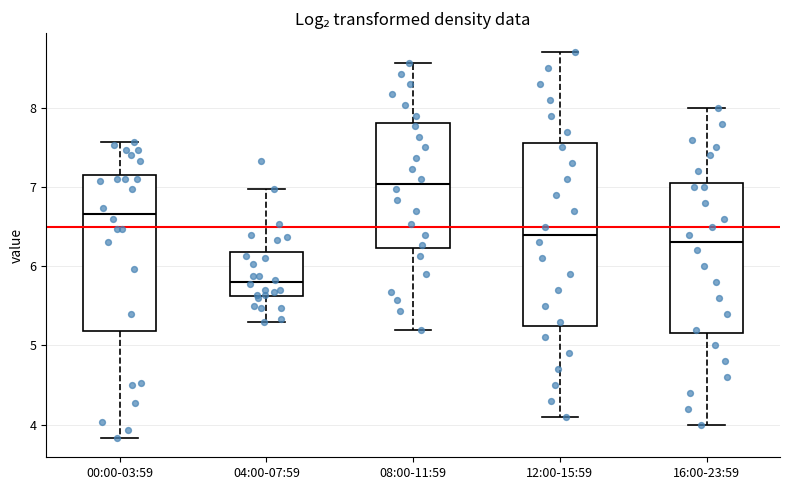

Reading left to right, read every box against the y-axis: the position of its median line, the range the box covers, and the ends of its whiskers. The values are not printed on the chart, so give them approximately, as read against the axis.

00:00-03:59: median 6.7, box 5.2 to 7.2, whiskers 3.8 to 7.6
04:00-07:59: median 5.8, box 5.6 to 6.2, whiskers 5.3 to 7.0
08:00-11:59: median 7.0, box 6.2 to 7.8, whiskers 5.2 to 8.6
12:00-15:59: median 6.4, box 5.3 to 7.6, whiskers 4.1 to 8.7
16:00-23:59: median 6.3, box 5.2 to 7.1, whiskers 4.0 to 8.0